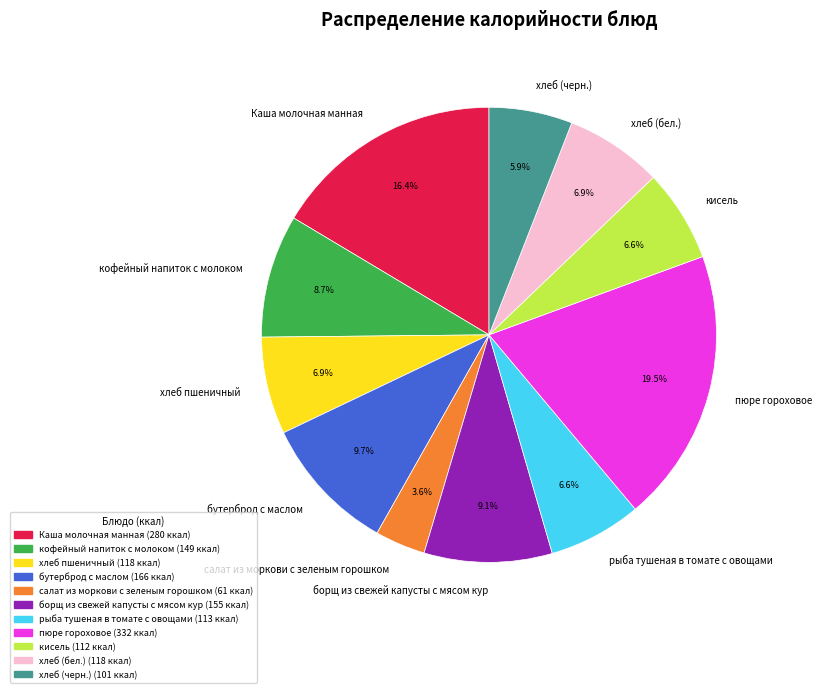

Count the number of slices in the pie.

11